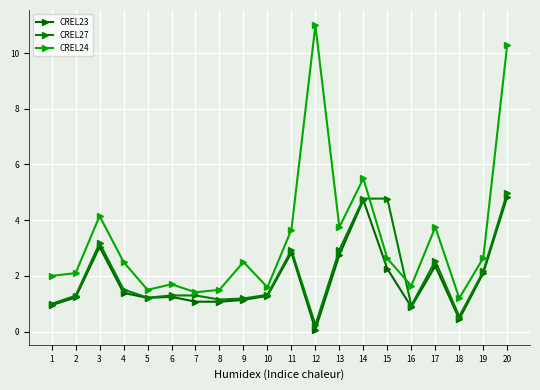

Reading left to right, what are all the values shown in this chart?

CREL23: 1=0.9	2=1.2	3=3.0	4=1.4	5=1.2	6=1.2	7=1.1	8=1.1	9=1.1	10=1.3	11=2.8	12=0.1	13=2.8	14=4.7	15=2.3	16=0.9	17=2.4	18=0.4	19=2.1	20=4.8
CREL27: 1=1.0	2=1.3	3=3.2	4=1.5	5=1.2	6=1.3	7=1.3	8=1.2	9=1.2	10=1.3	11=2.9	12=0.2	13=2.9	14=4.8	15=4.8	16=0.9	17=2.5	18=0.5	19=2.2	20=5.0
CREL24: 1=2.0	2=2.1	3=4.2	4=2.5	5=1.5	6=1.7	7=1.4	8=1.5	9=2.5	10=1.6	11=3.7	12=11.0	13=3.8	14=5.5	15=2.6	16=1.6	17=3.8	18=1.2	19=2.6	20=10.3